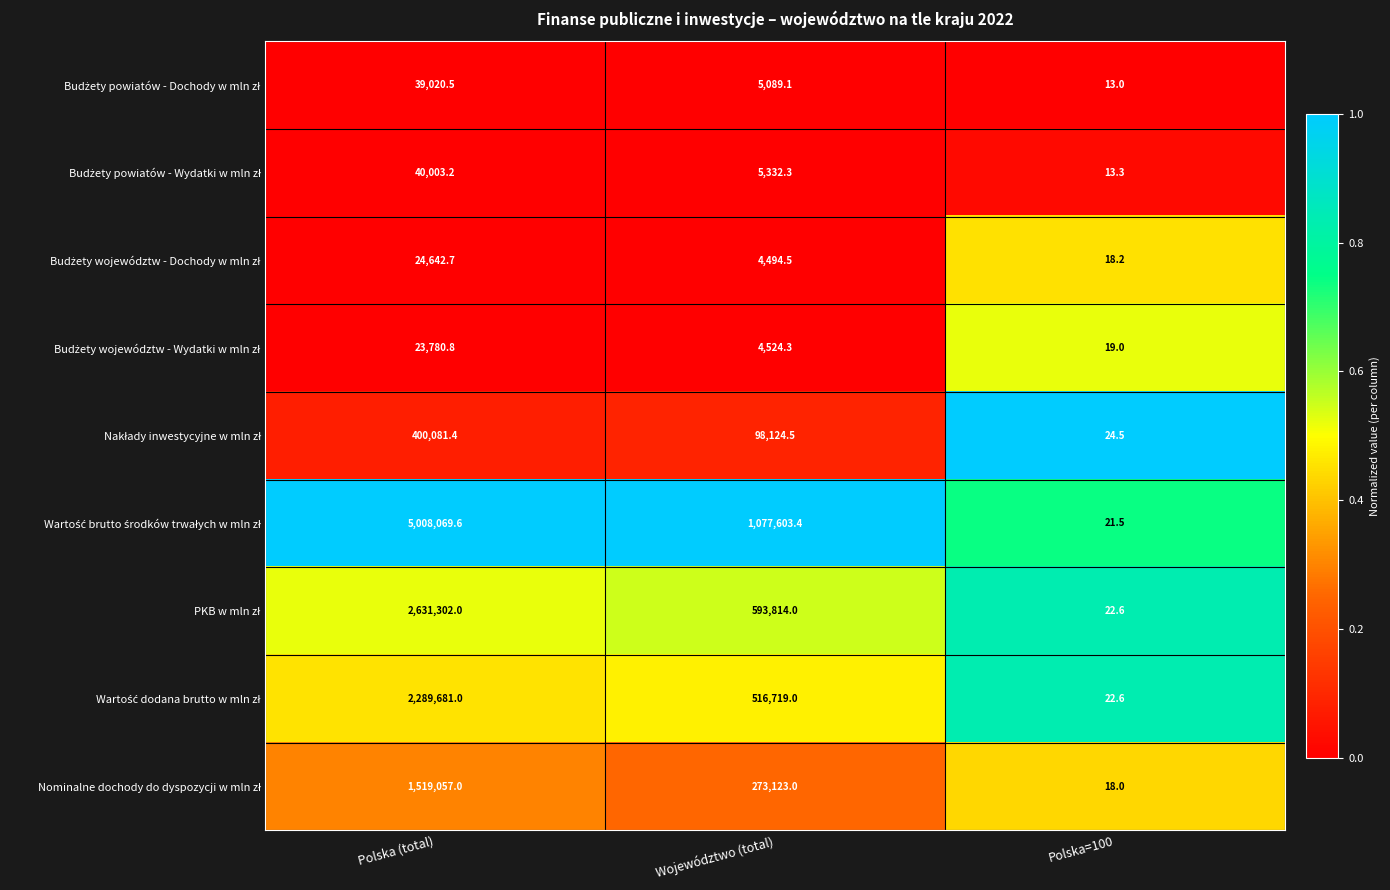

What is the total value across all series at Polska (total)?

11975638.2